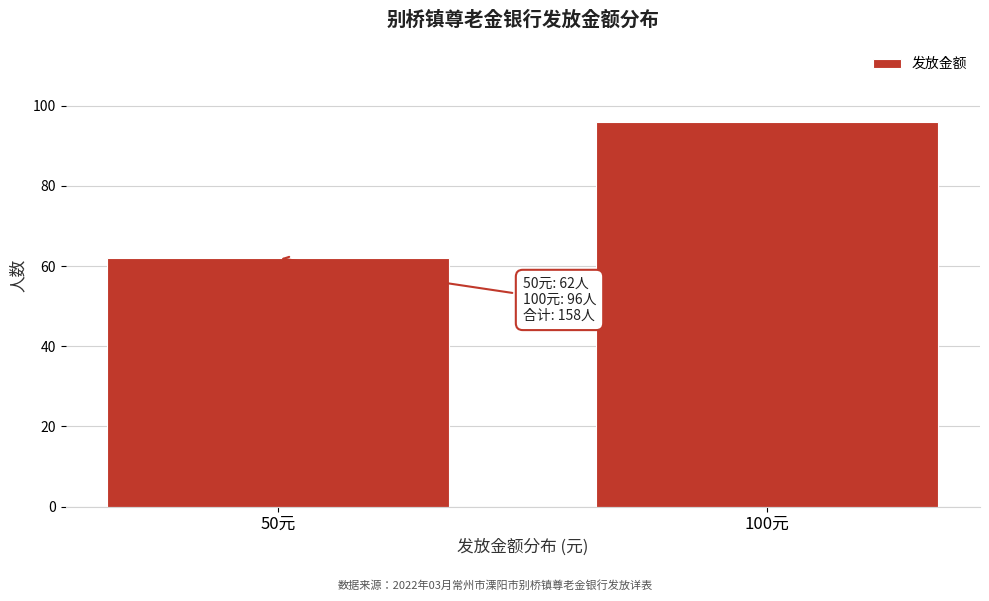

Reading right to left, extract all data points from this chart.

100元=96	50元=62